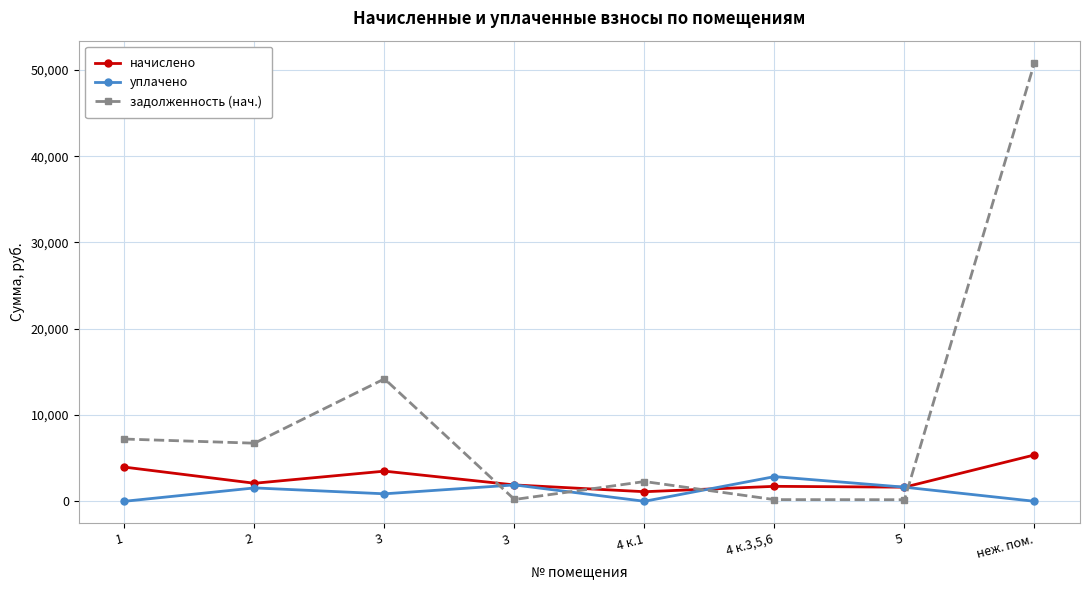

How many times do задолженность (нач.) and уплачено cross each other?

4